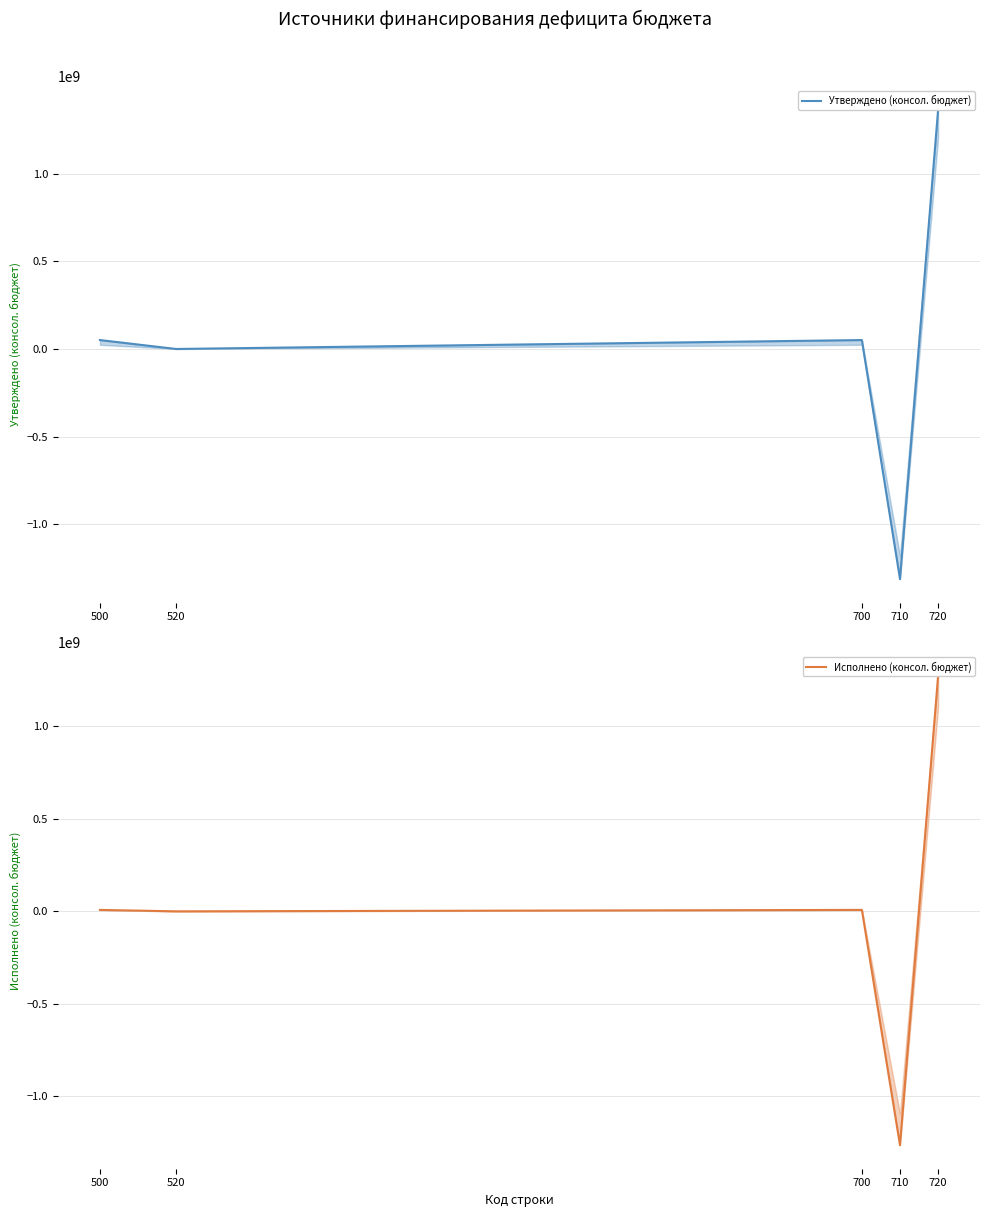

What is the sum of all Утверждено (консол. бюджет) values?

152858054.6